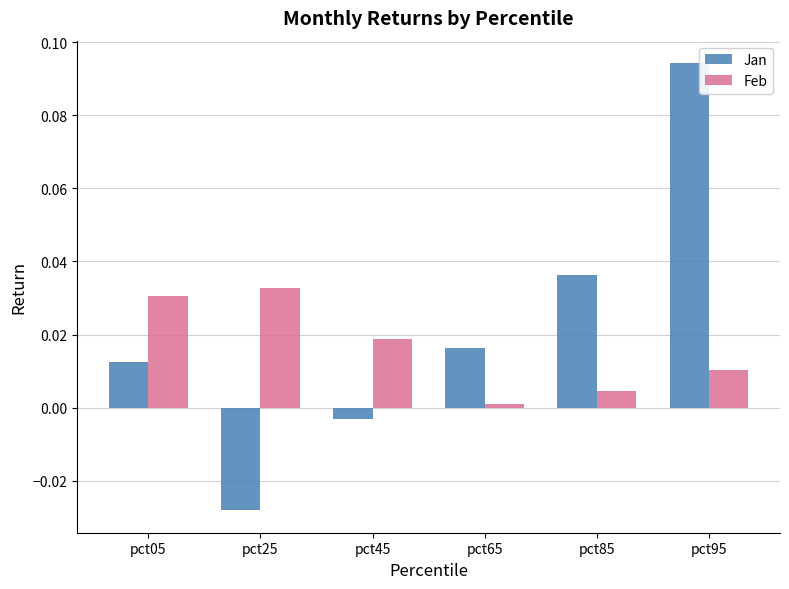

List the series in order of their peak value, lowest first.

Feb, Jan